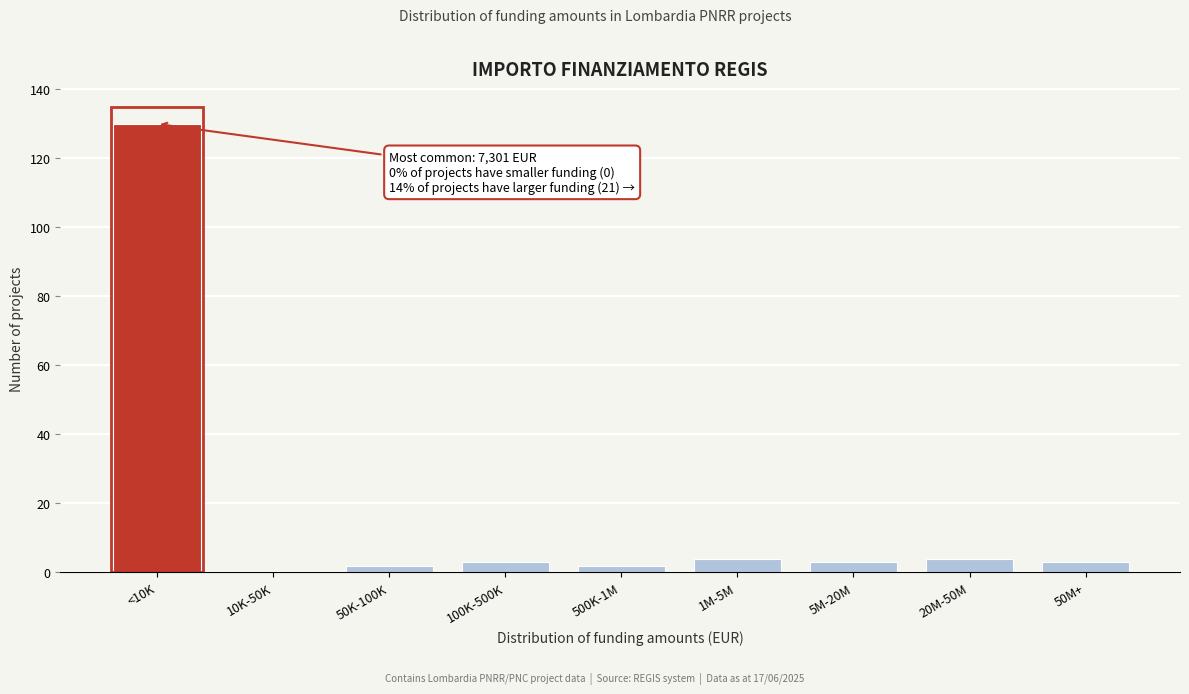

Reading left to right, list all the values displayed in this chart.

<10K=130	10K-50K=0	50K-100K=2	100K-500K=3	500K-1M=2	1M-5M=4	5M-20M=3	20M-50M=4	50M+=3